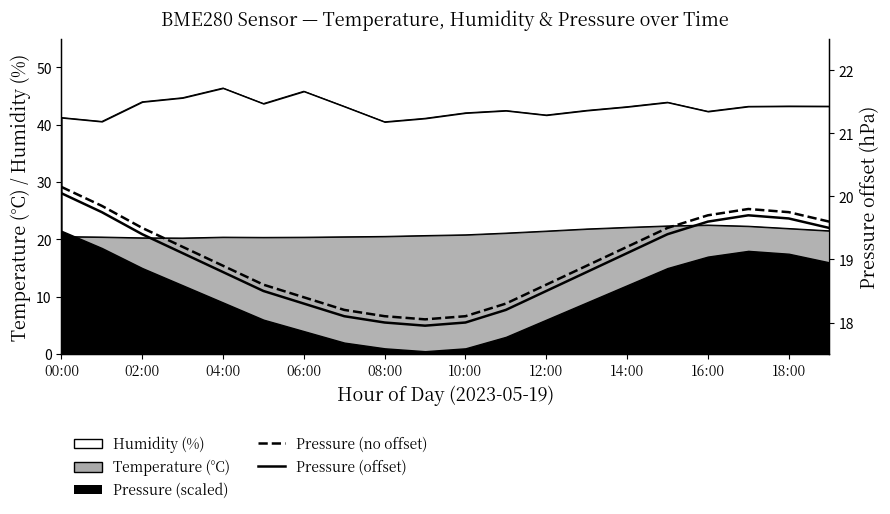

How many interior local valleys does the pressure (no fungus) series have?

1